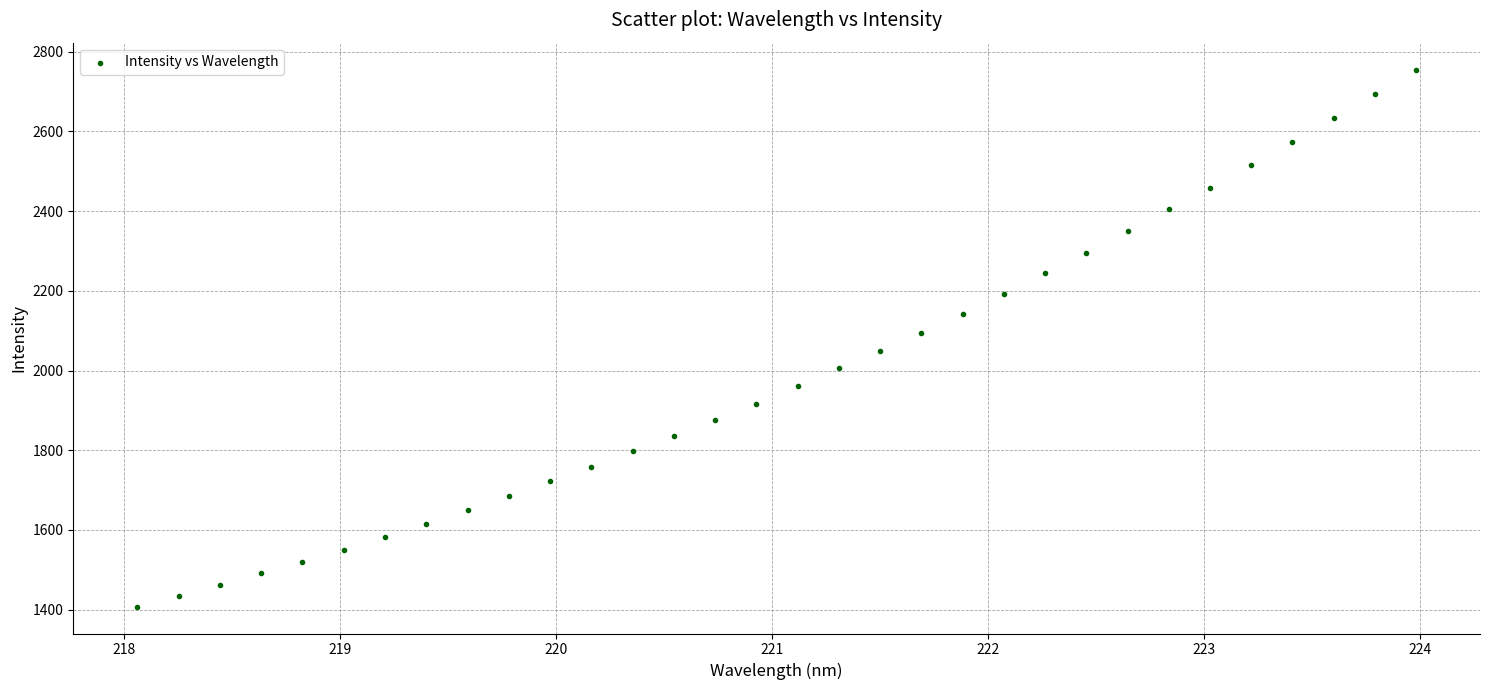

What is the range of X values (max minus min)?

5.9